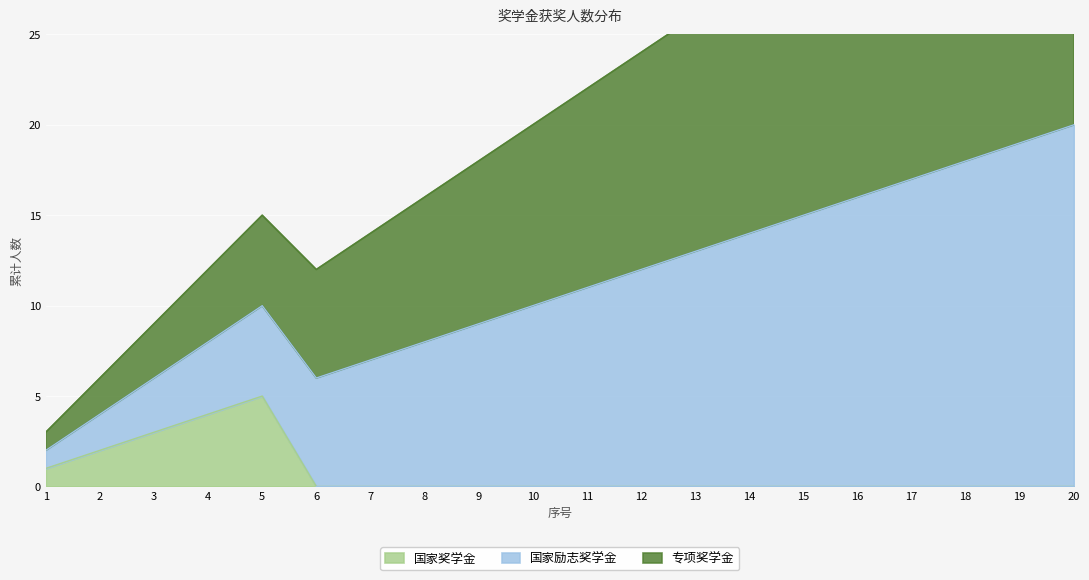

What is the difference between the highest and lowest values at 8?

16